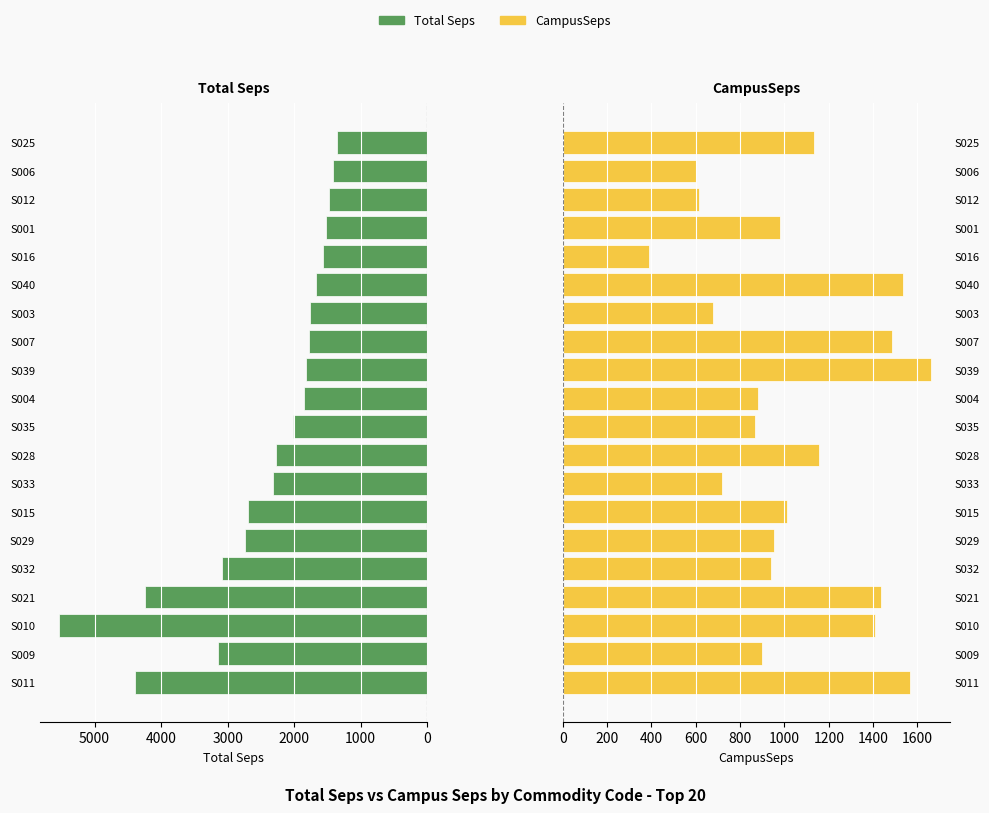

Are the bars grouped side by side (vs. stacked)?

Yes